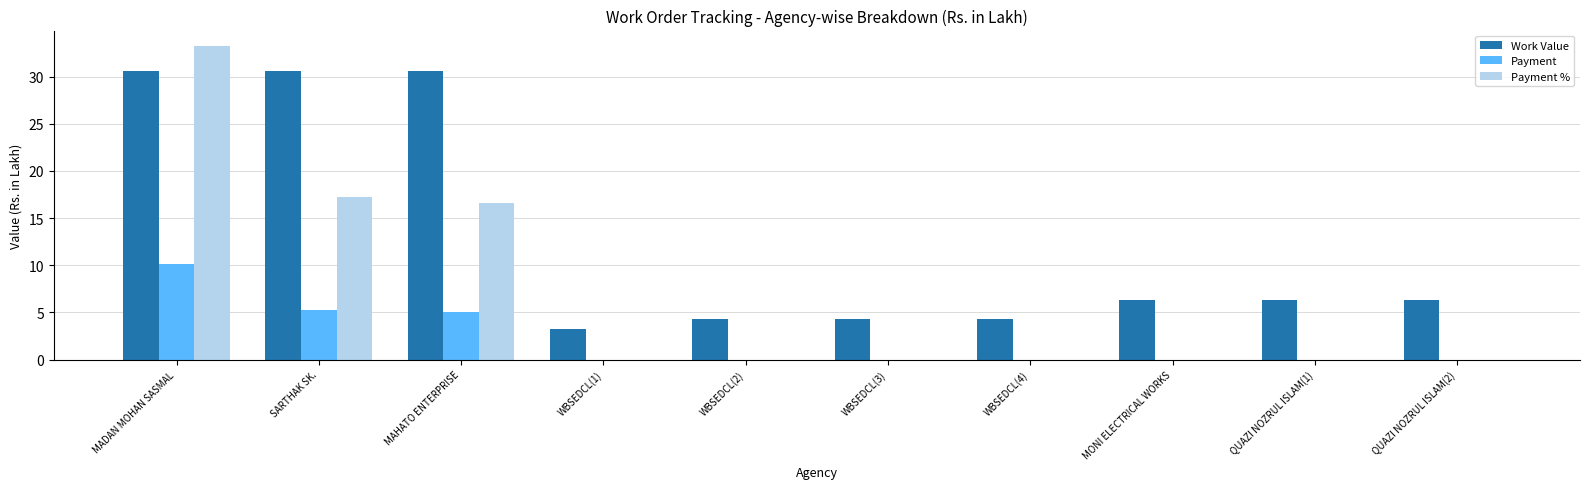

Which label corresponds to the largest value in the chart?

MADAN MOHAN SASMAL